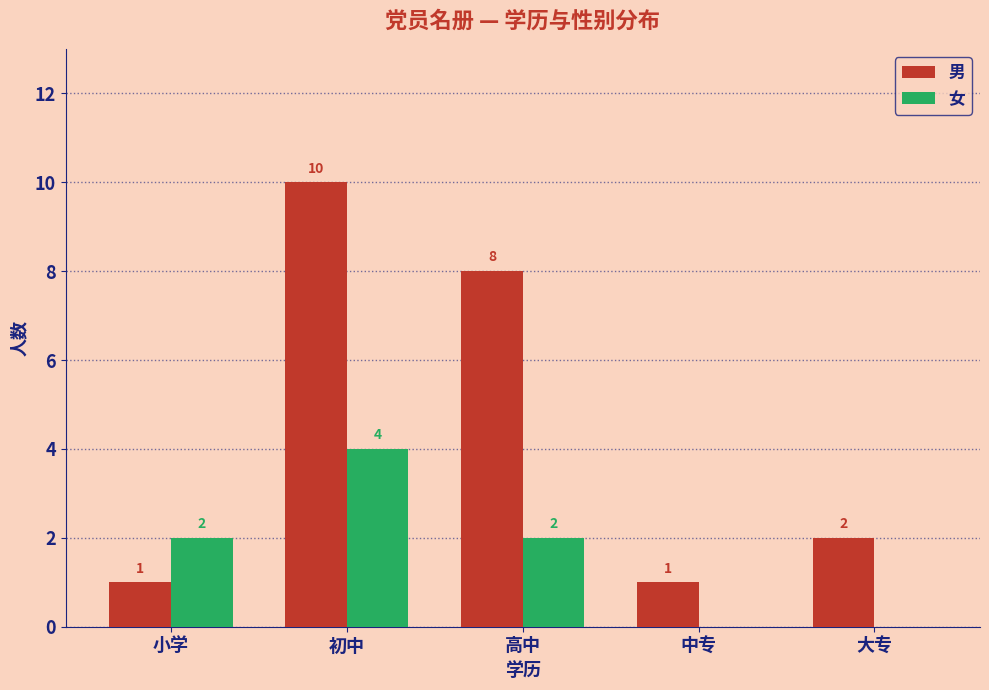

At which category is the sum across all series the highest?

初中